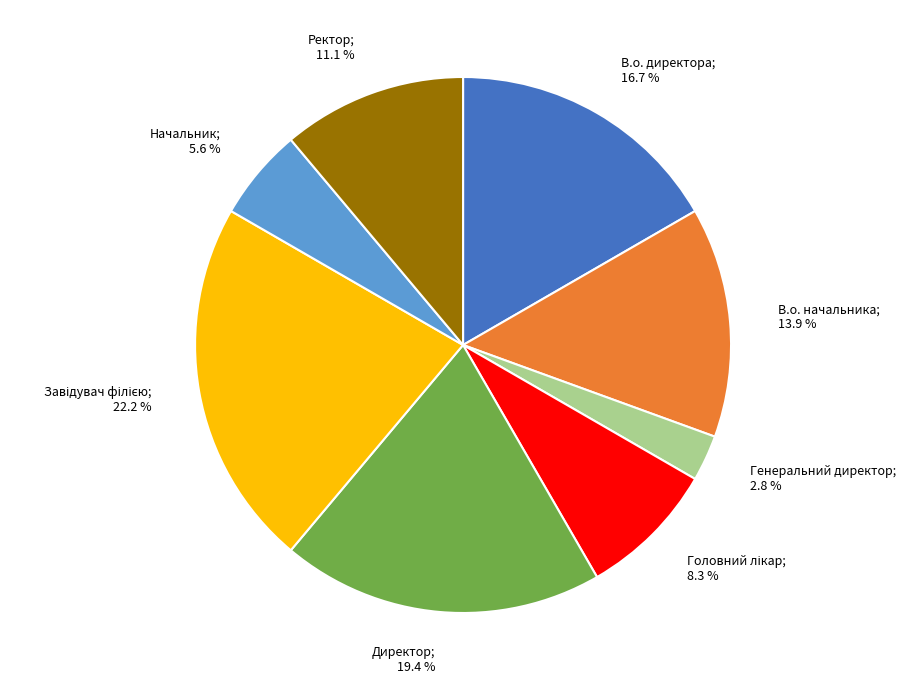

Is there a majority slice in this chart?

No